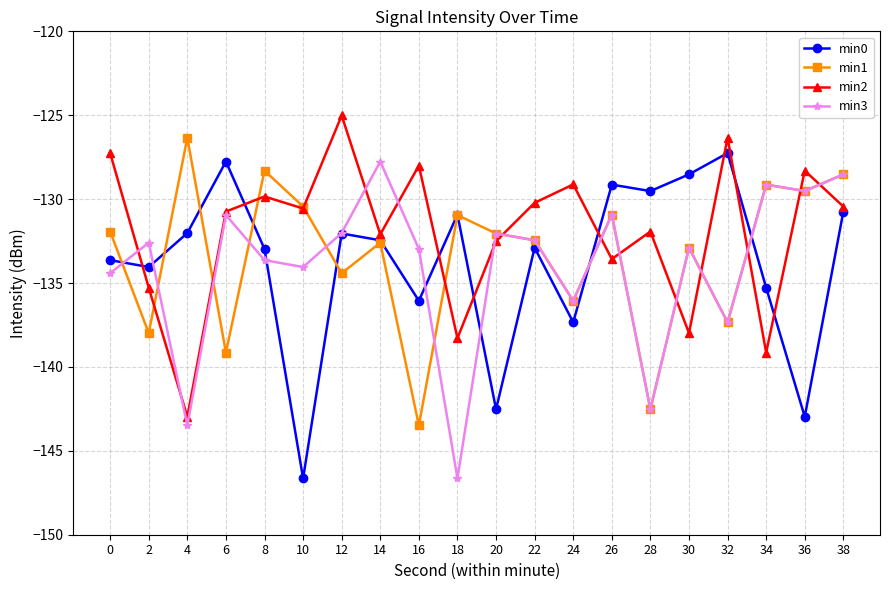

Where is the first local maximum for min1?

4